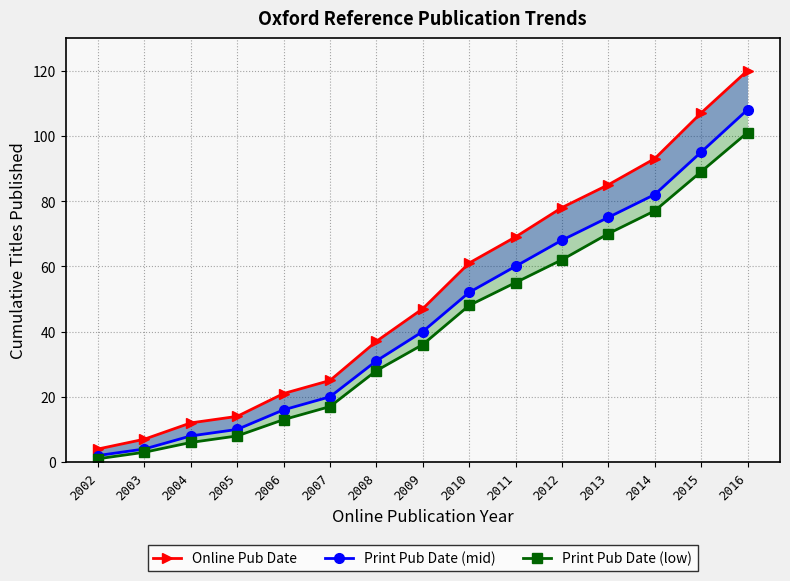

What is the value of the Print Pub Date (low) point at the 4th from the left?

8